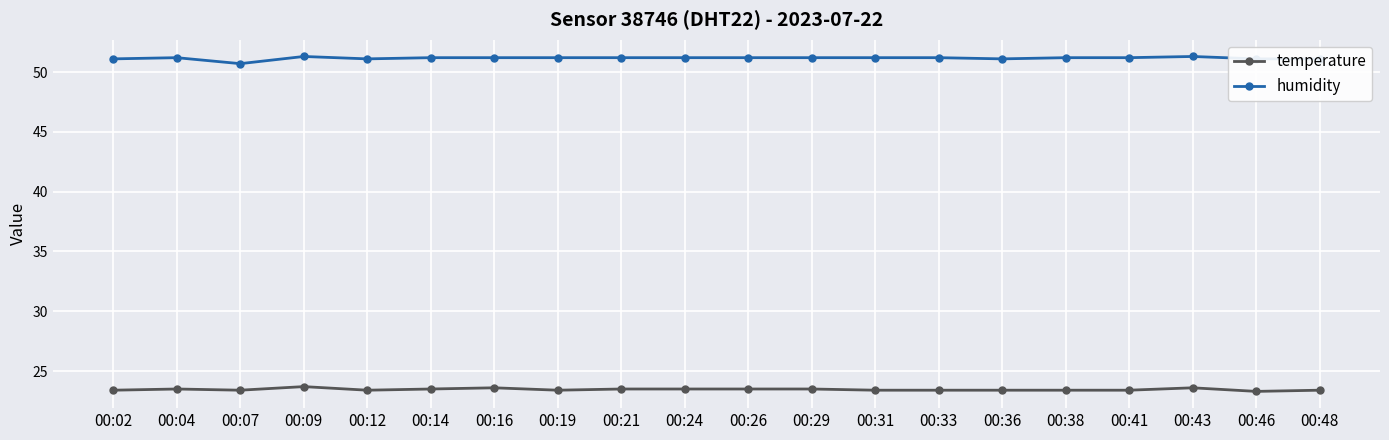

Count the temperature values in the range 23 to 24.

20